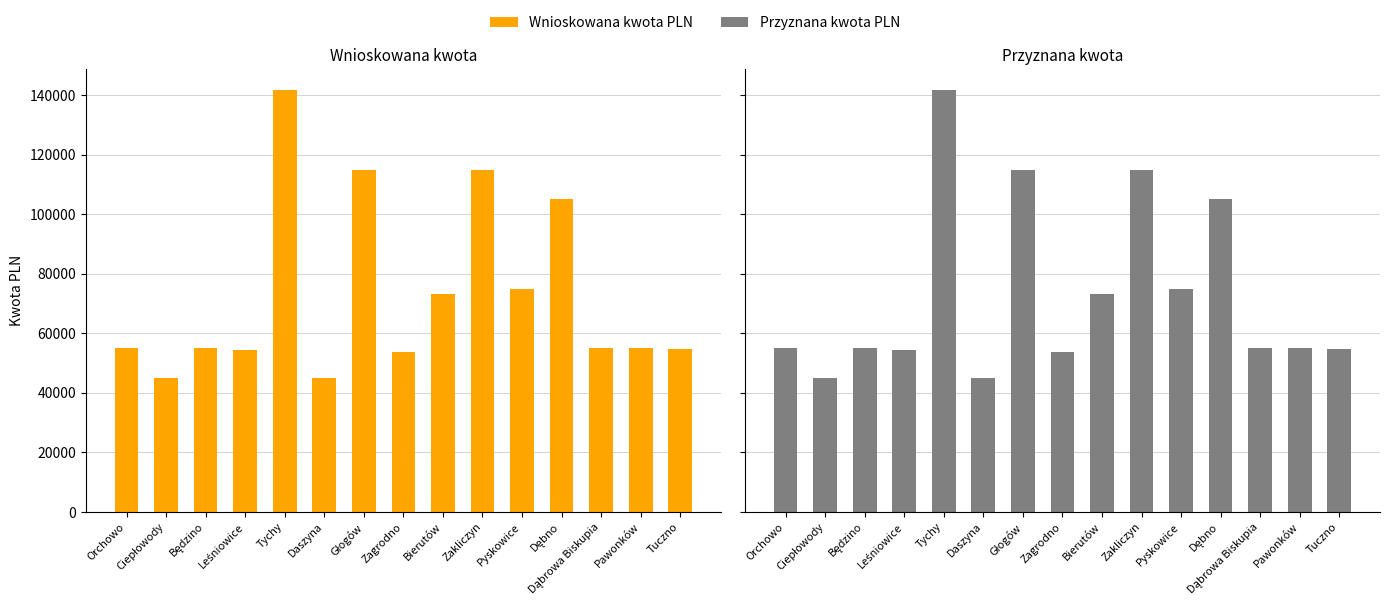

What is the average value of the Przyznana kwota PLN series?

73168.8